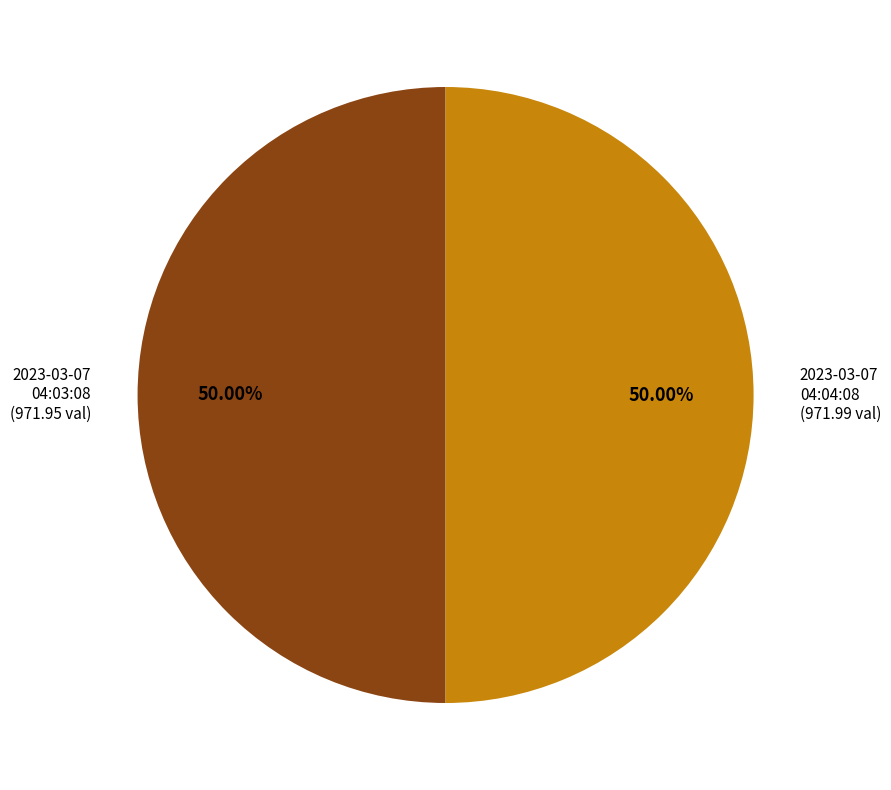

Count the number of slices in the pie.

2